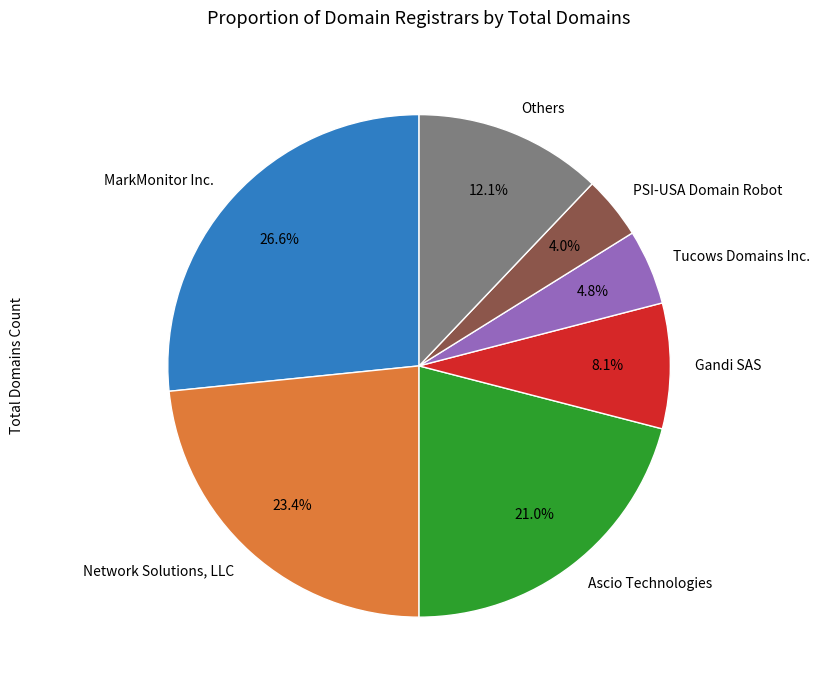

Count the number of slices in the pie.

7